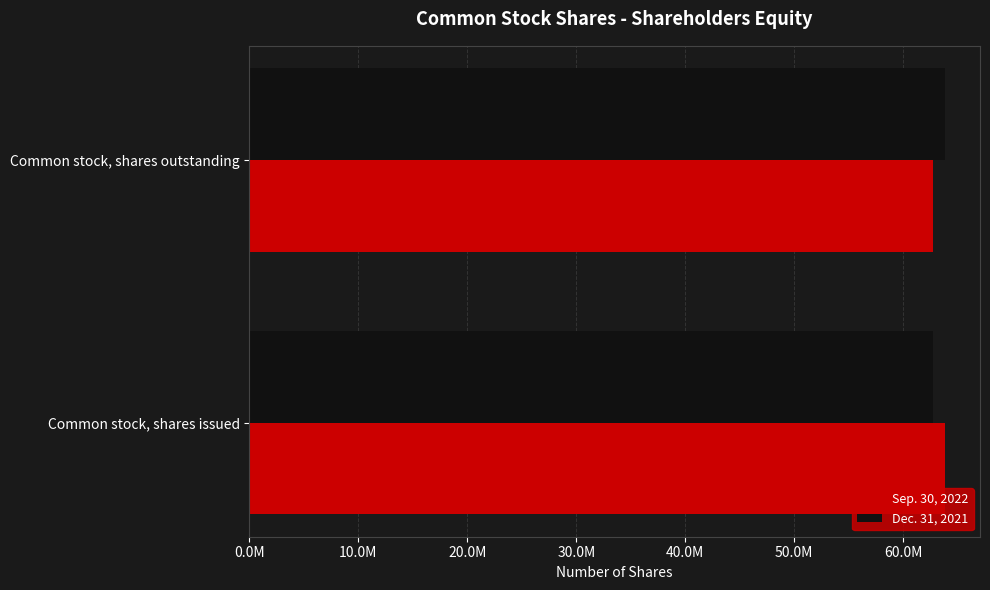

What are all the series names shown in the legend?

Sep. 30, 2022, Dec. 31, 2021